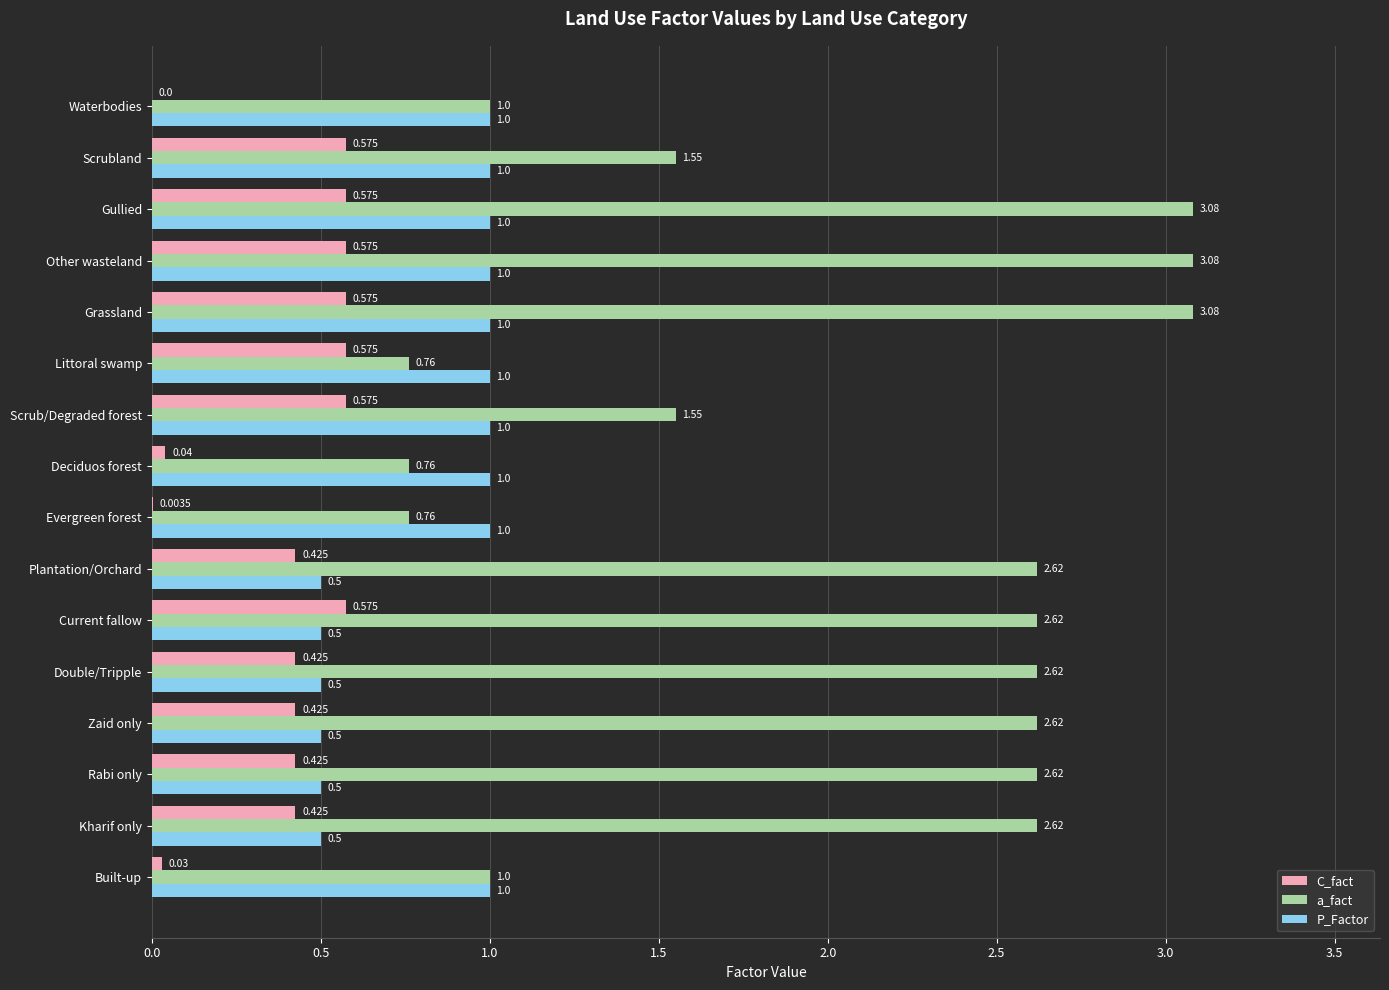

Which series has the largest total across all categories?

a_fact